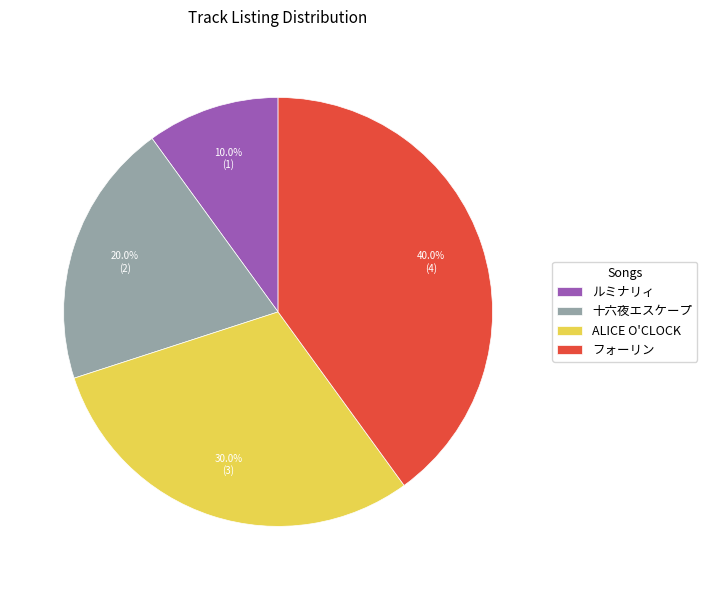

To the nearest percent, what is the difference between the largest and smallest slice percentages?

30%